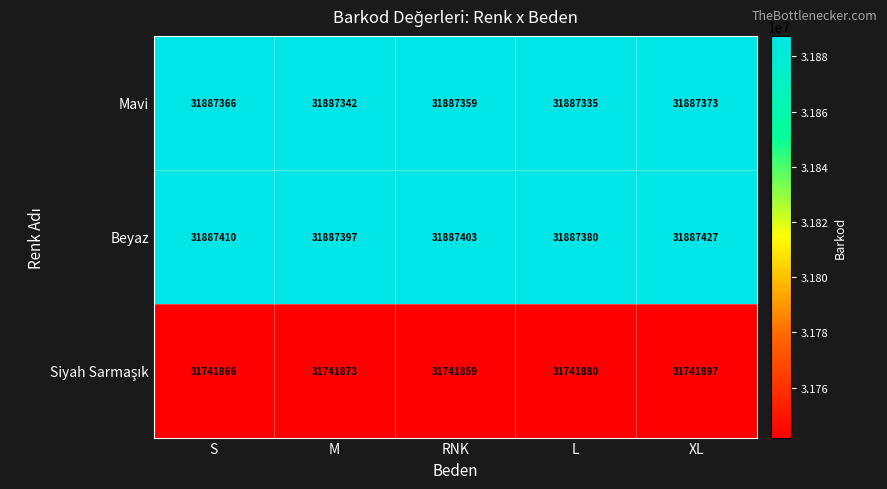

What is the minimum value shown in the chart?

31741859